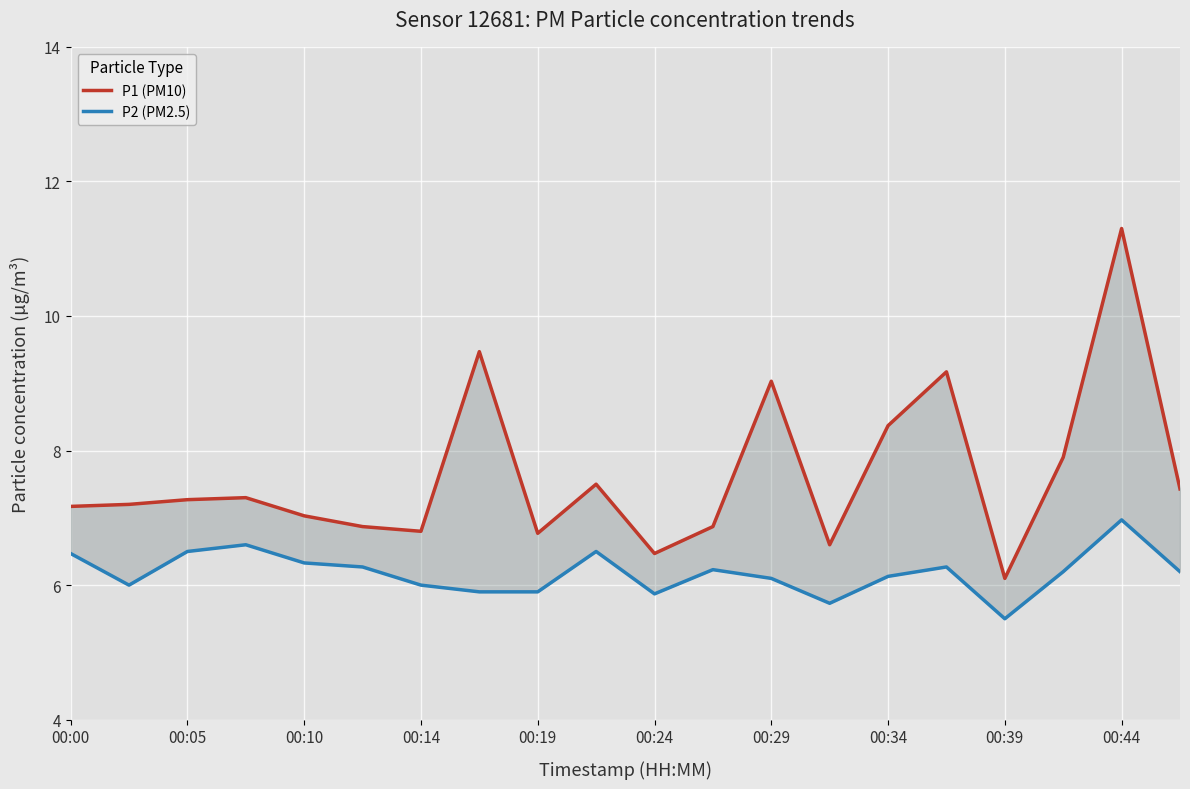

At 13, list the series in order from smallest to largest.

P2 (PM2.5), P1 (PM10)